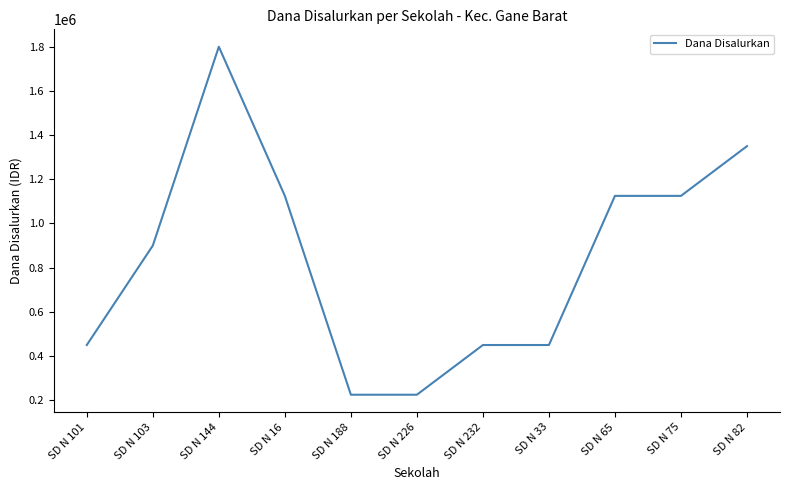

What is the difference between the values at SD N 226 and SD N 101?

225000